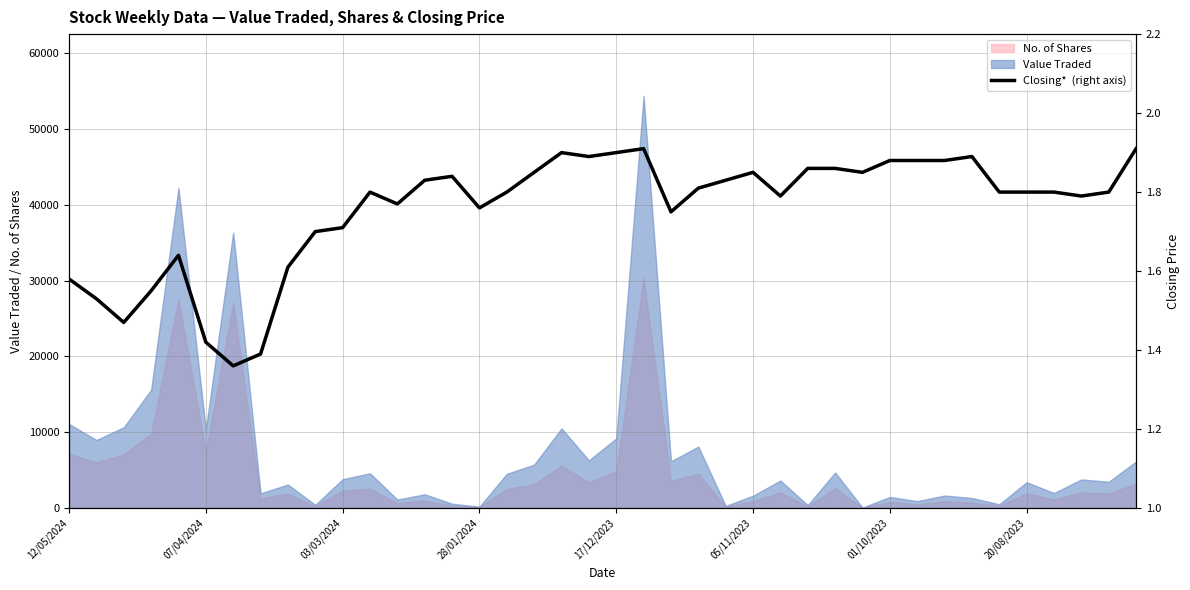

How many interior local peaks (higher than both neighbors) does the data have?

7